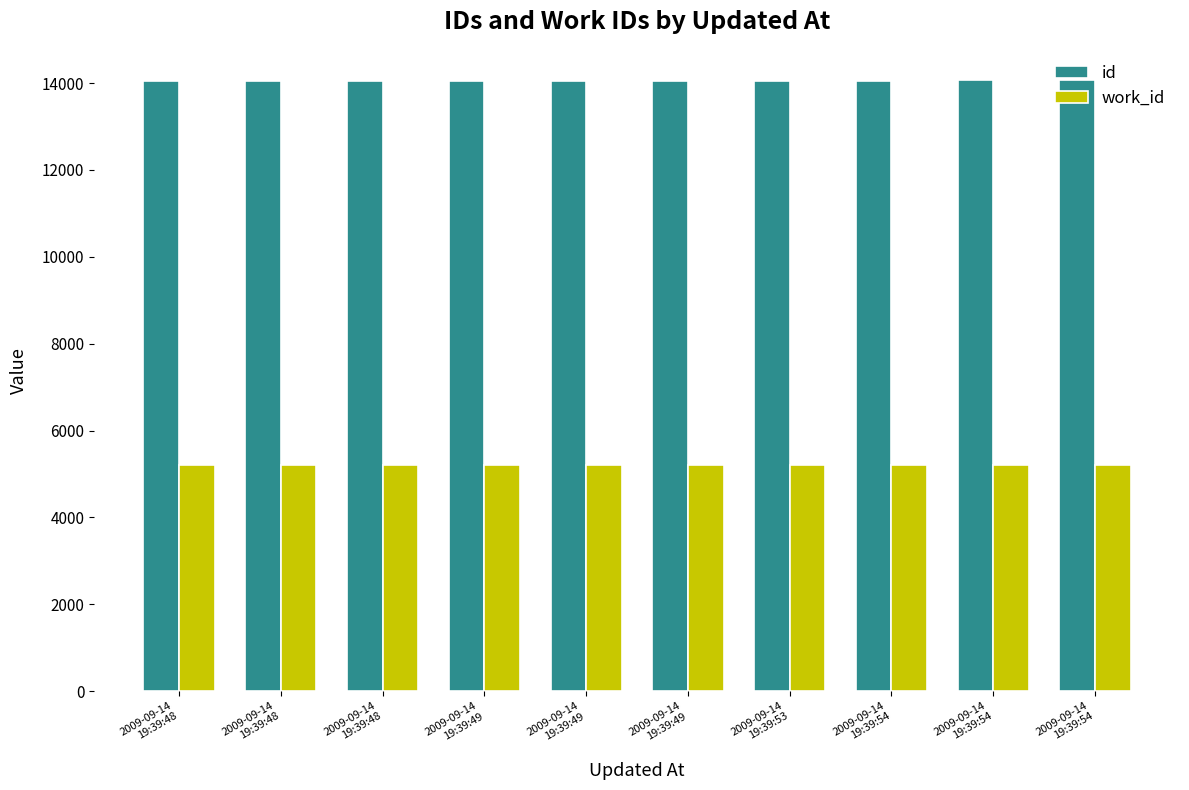

Is it true that work_id equals 9160 at 2009-09-14
19:39:49?

False